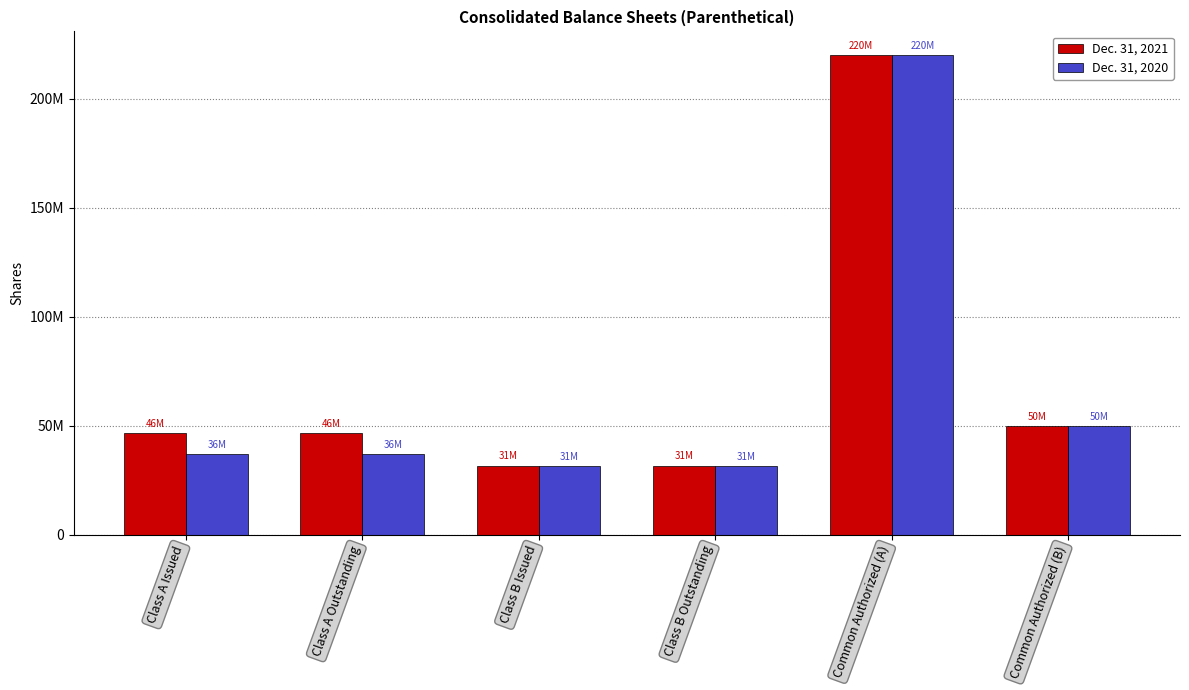

Rank the series by their average value, from lowest to highest.

Dec. 31, 2020, Dec. 31, 2021